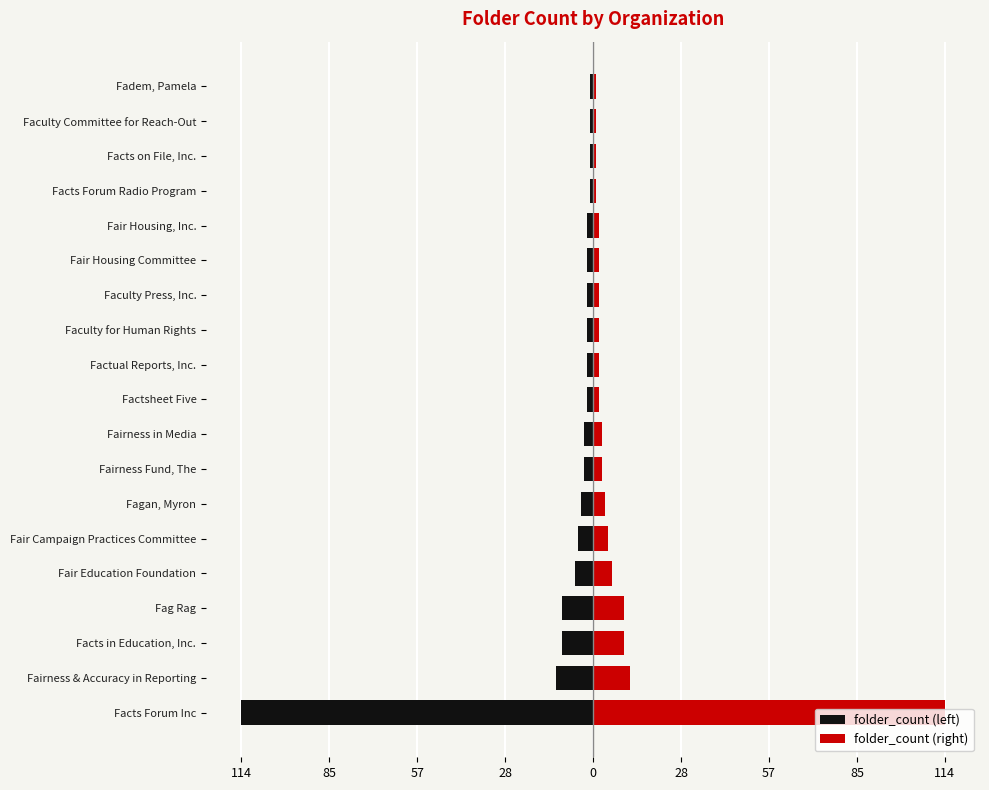

At how many categories does at least one series exceed 41?

1